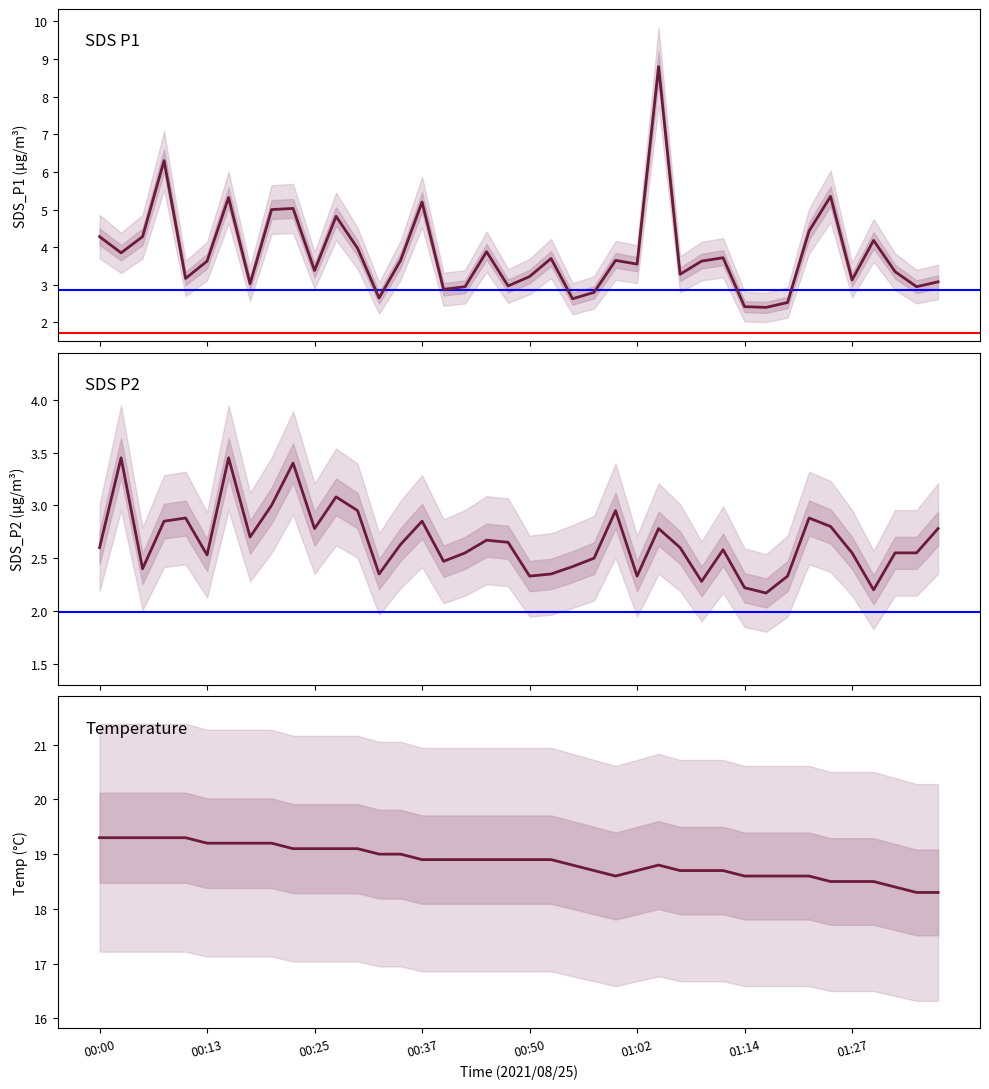

At which category does Temperature reach its first local peak?

26